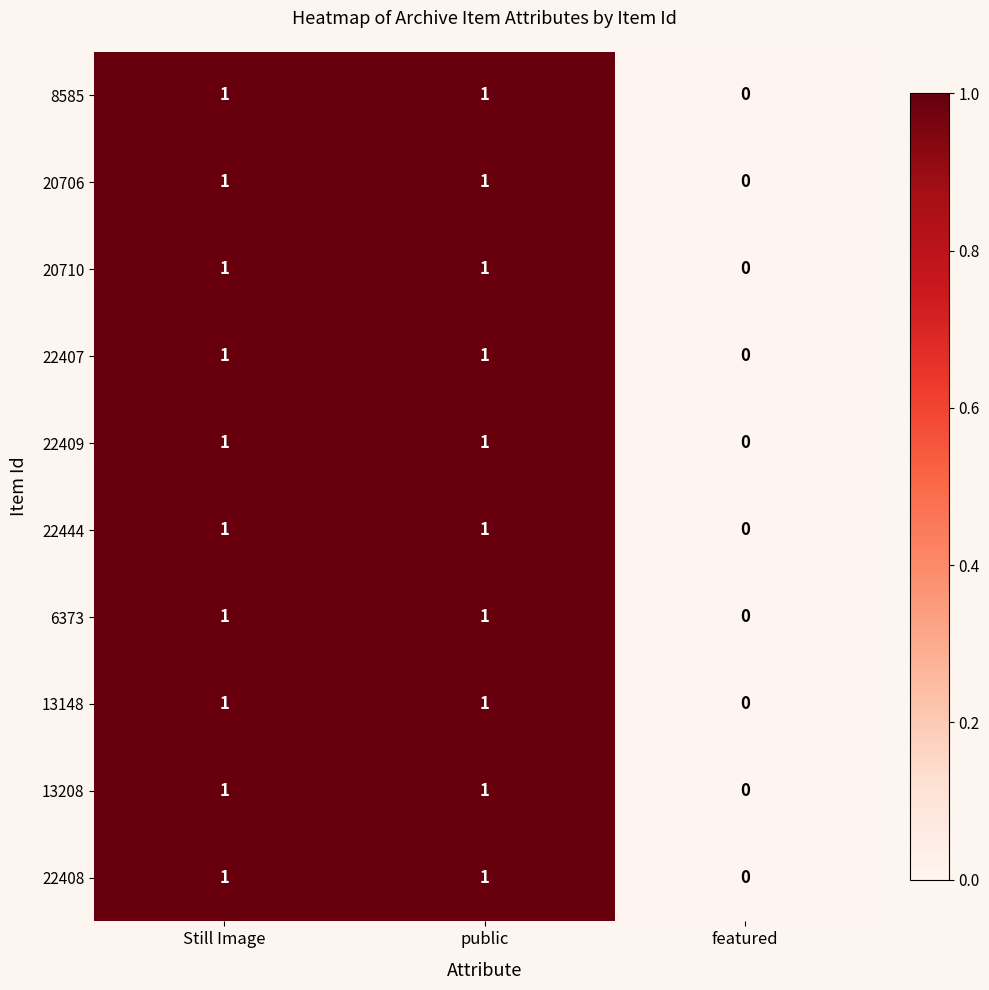

At which label does 22409 reach its minimum?

featured